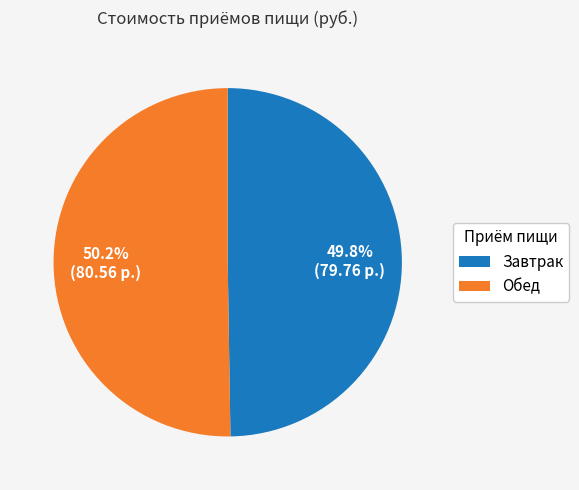

Does any single category account for the majority?

Yes